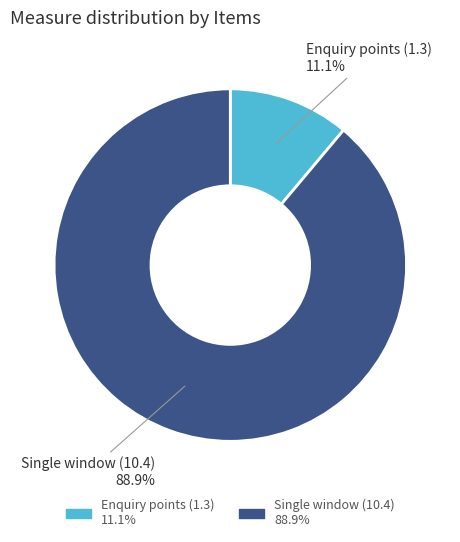

What is the majority slice?

Single window (10.4)